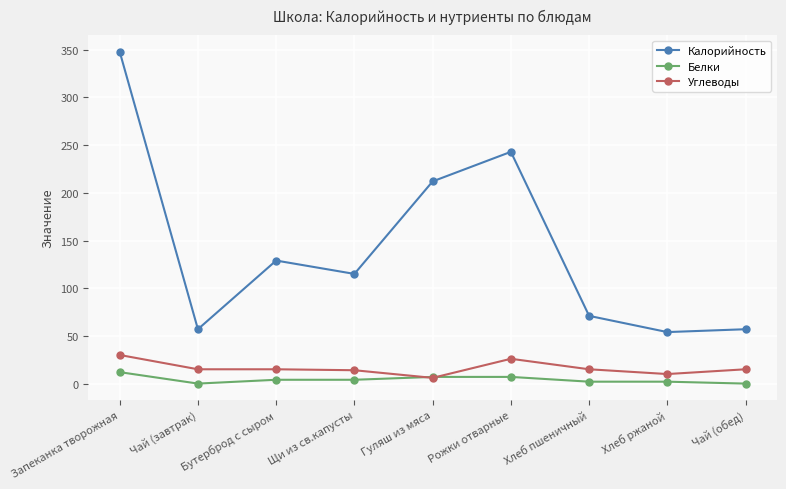

The Калорийность series shows 88 at Гуляш из мяса. True or false?

False